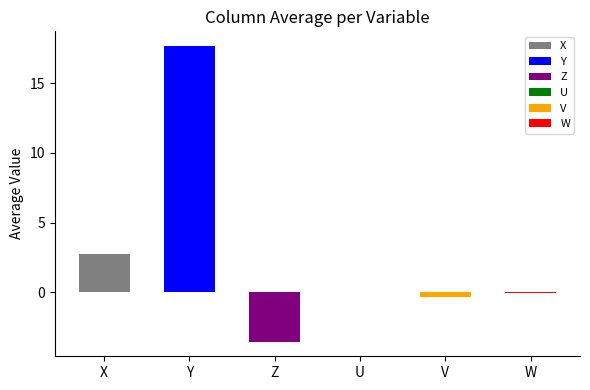

The U series shows -0.0 at 8. True or false?

False